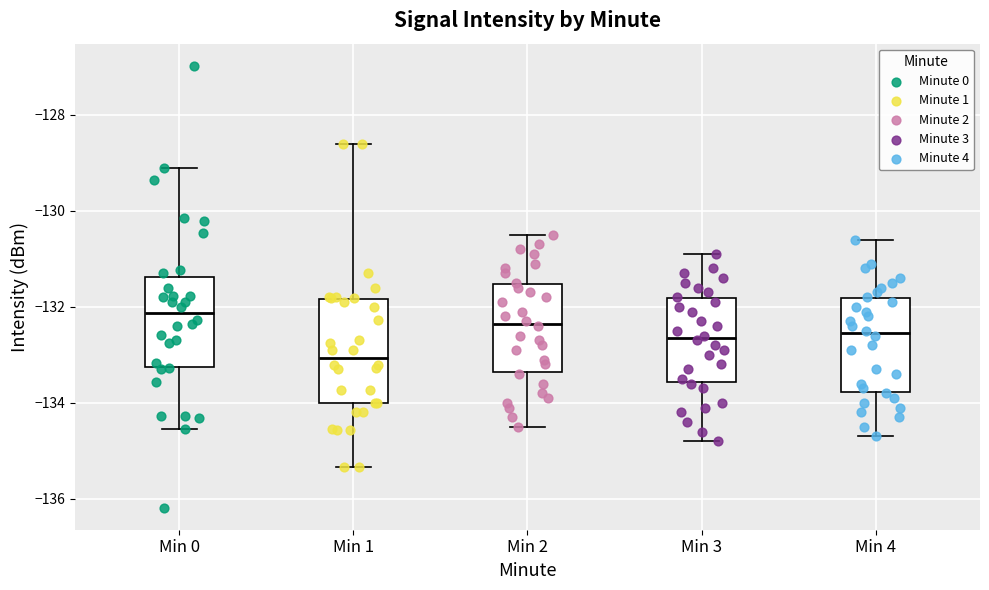

Reading left to right, read every box against the y-axis: the position of its median line, the range the box covers, and the ends of its whiskers. The values are not printed on the chart, so give them approximately, as read against the axis.

Min 0: median -132.2, box -133.2 to -131.4, whiskers -134.6 to -129.2
Min 1: median -133.0, box -134.0 to -131.8, whiskers -135.4 to -128.6
Min 2: median -132.4, box -133.4 to -131.6, whiskers -134.4 to -130.4
Min 3: median -132.6, box -133.6 to -131.8, whiskers -134.8 to -130.8
Min 4: median -132.6, box -133.8 to -131.8, whiskers -134.6 to -130.6